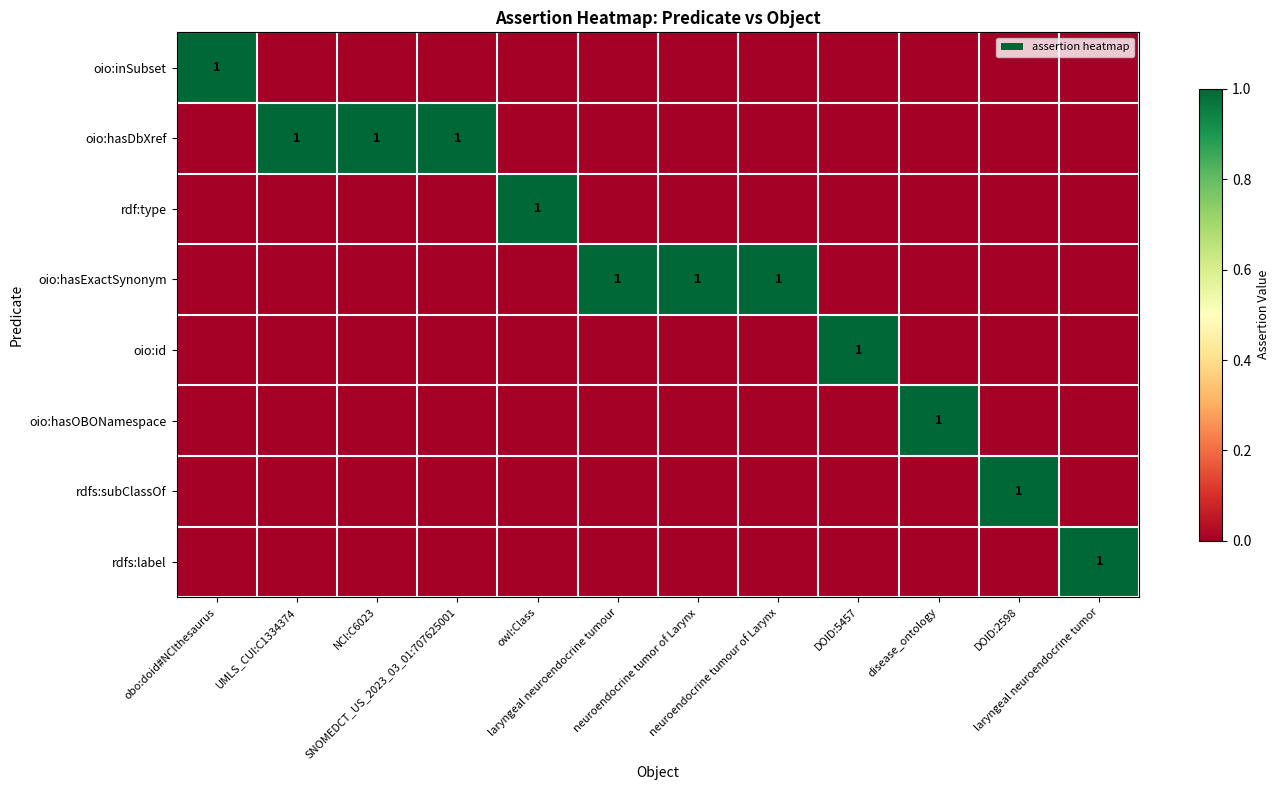

Which category has the lowest value across all series?

UMLS_CUI:C1334374